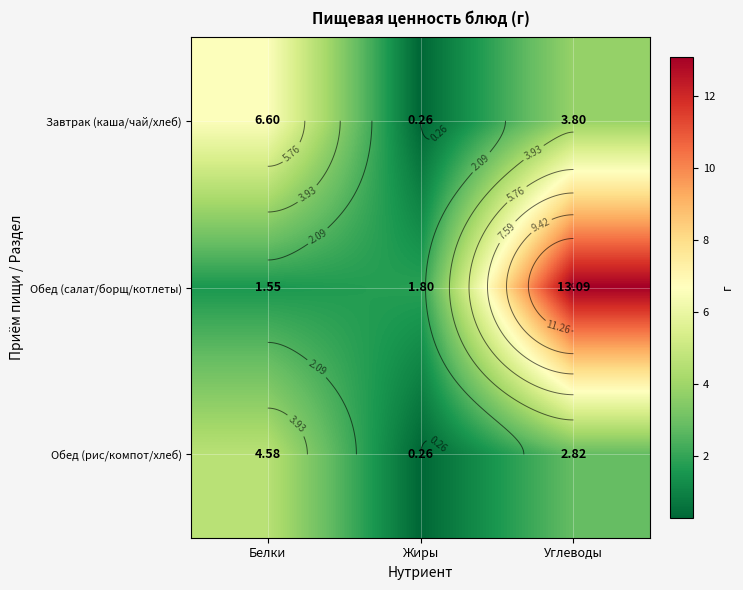

Read the Обед (рис/компот/хлеб) value at Углеводы.

2.8